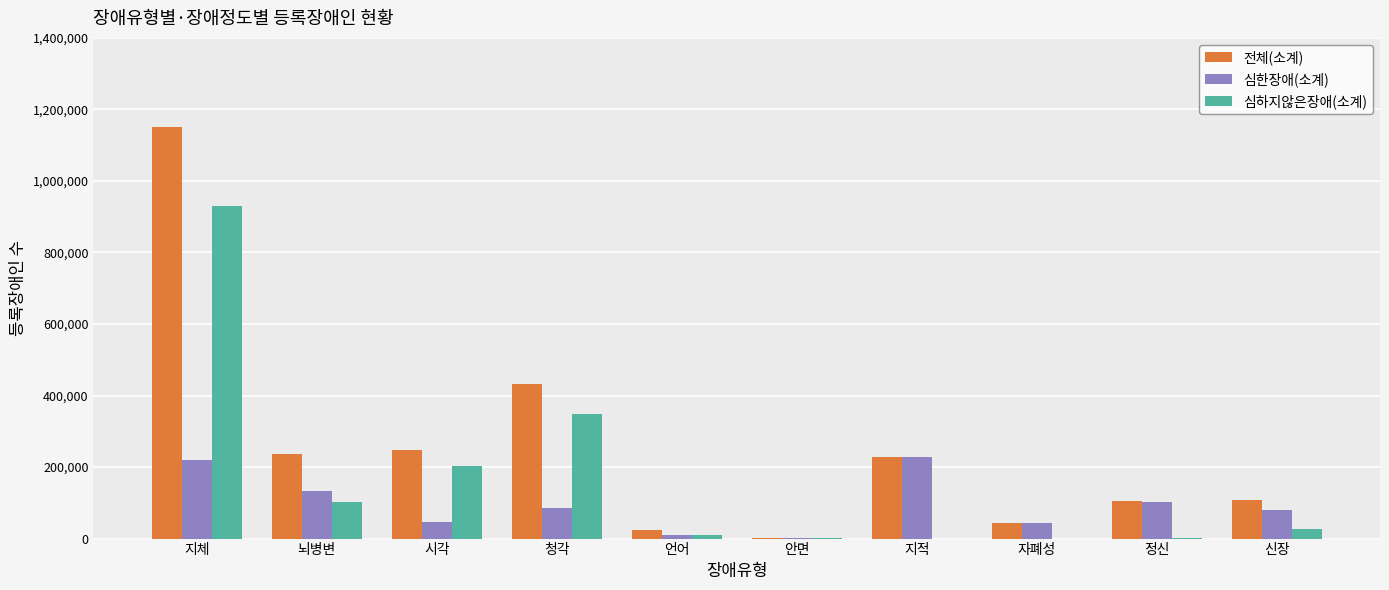

What is the highest value of the 심하지않은장애(소계) series?

930556